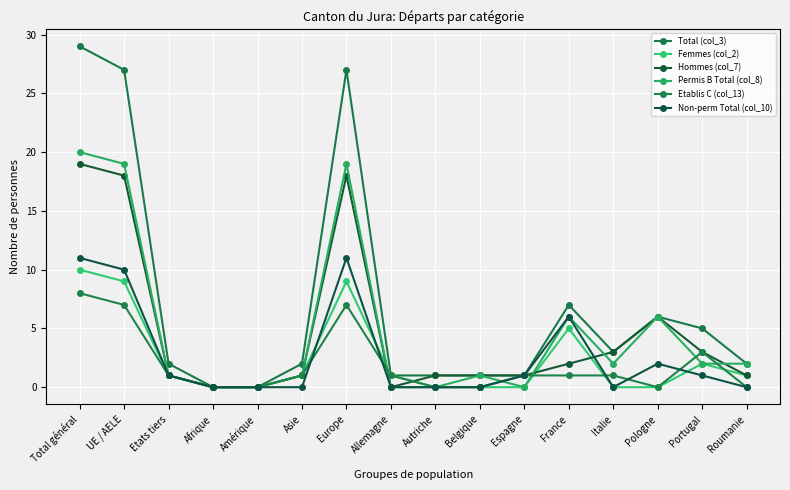

The Total (col_3) series shows 7 at Total général. True or false?

False